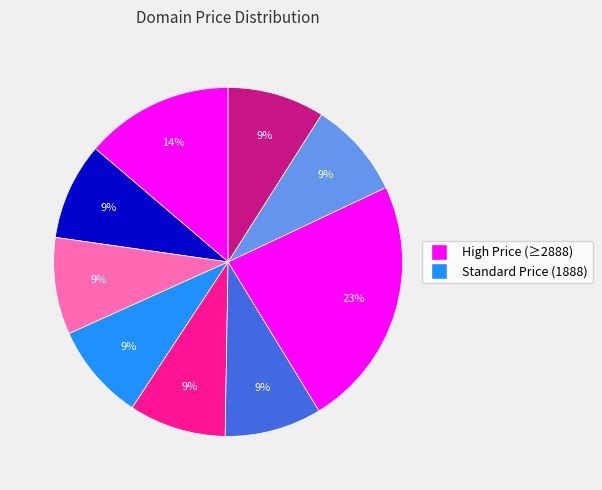

Is there any slice that represents more than half of the pie?

No